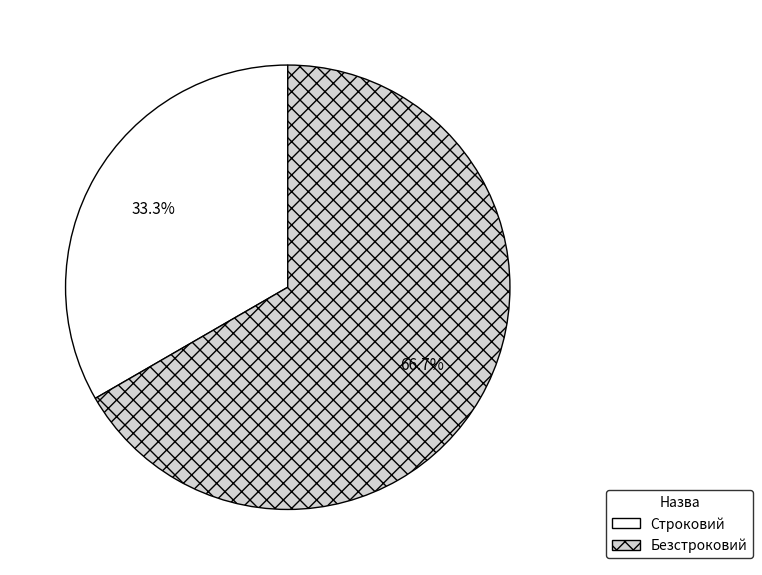

Which category accounts for the majority?

Безстроковий